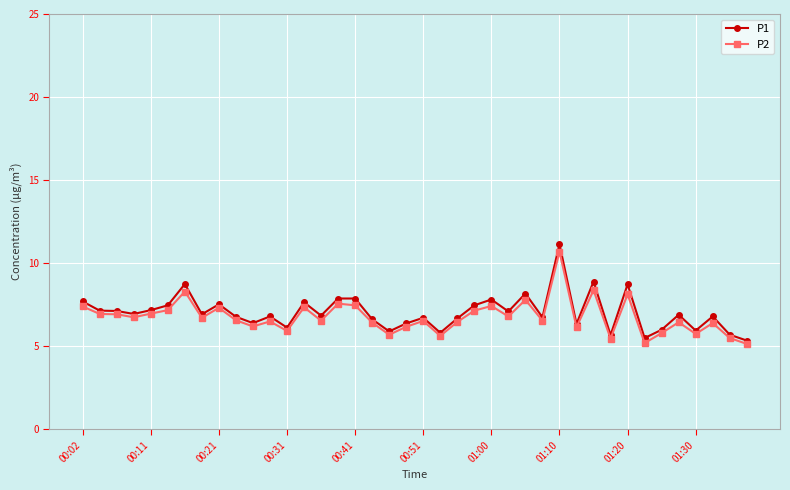

True or false: P2 has more than 1 interior local peaks.

True